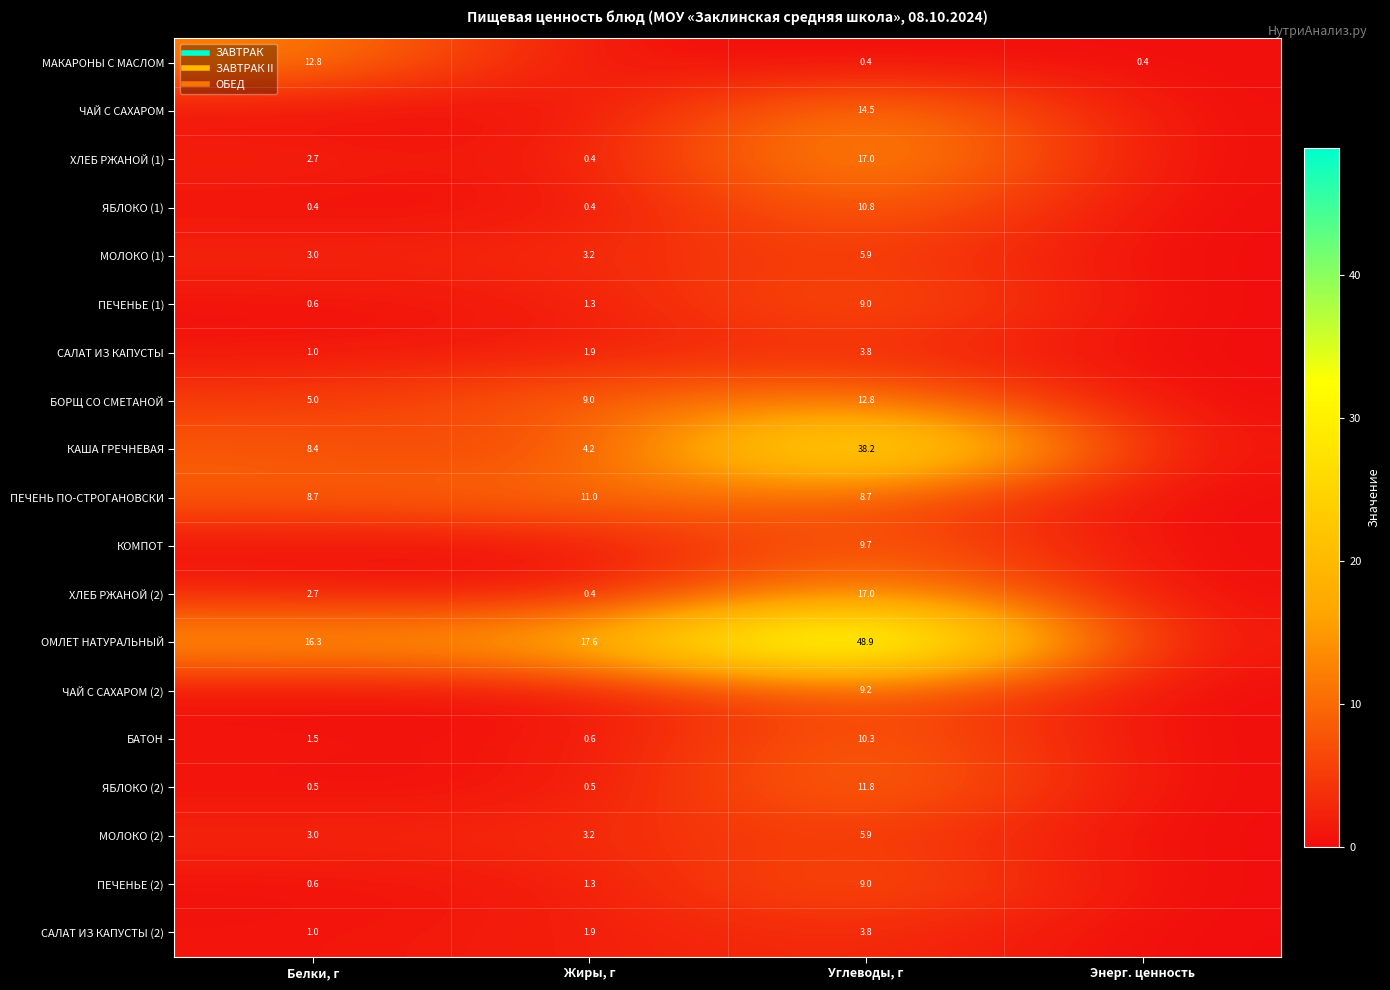

How many values in КАША ГРЕЧНЕВАЯ are above zero?

3